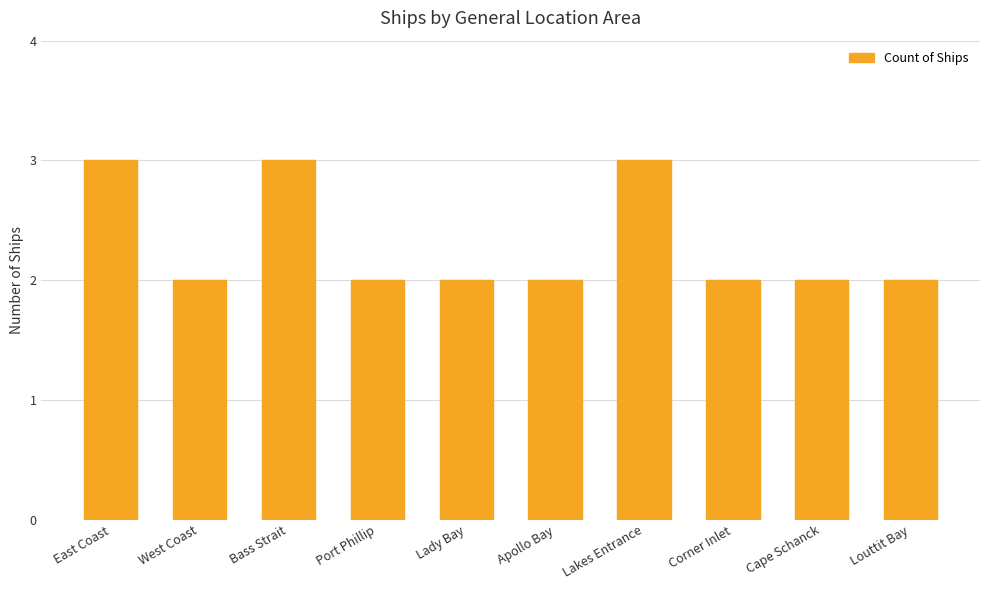

What is the average value?

2